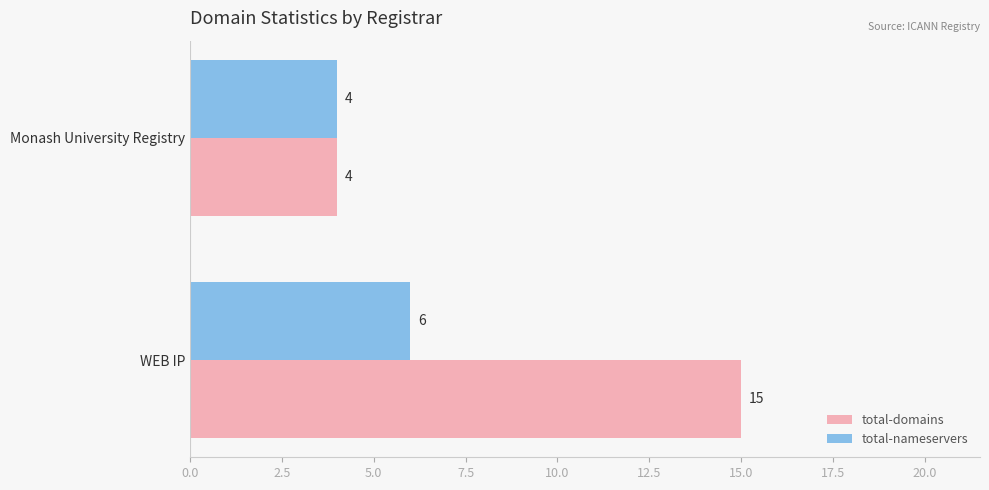

What is the difference between the maximum and minimum values in the total-nameservers series?

2